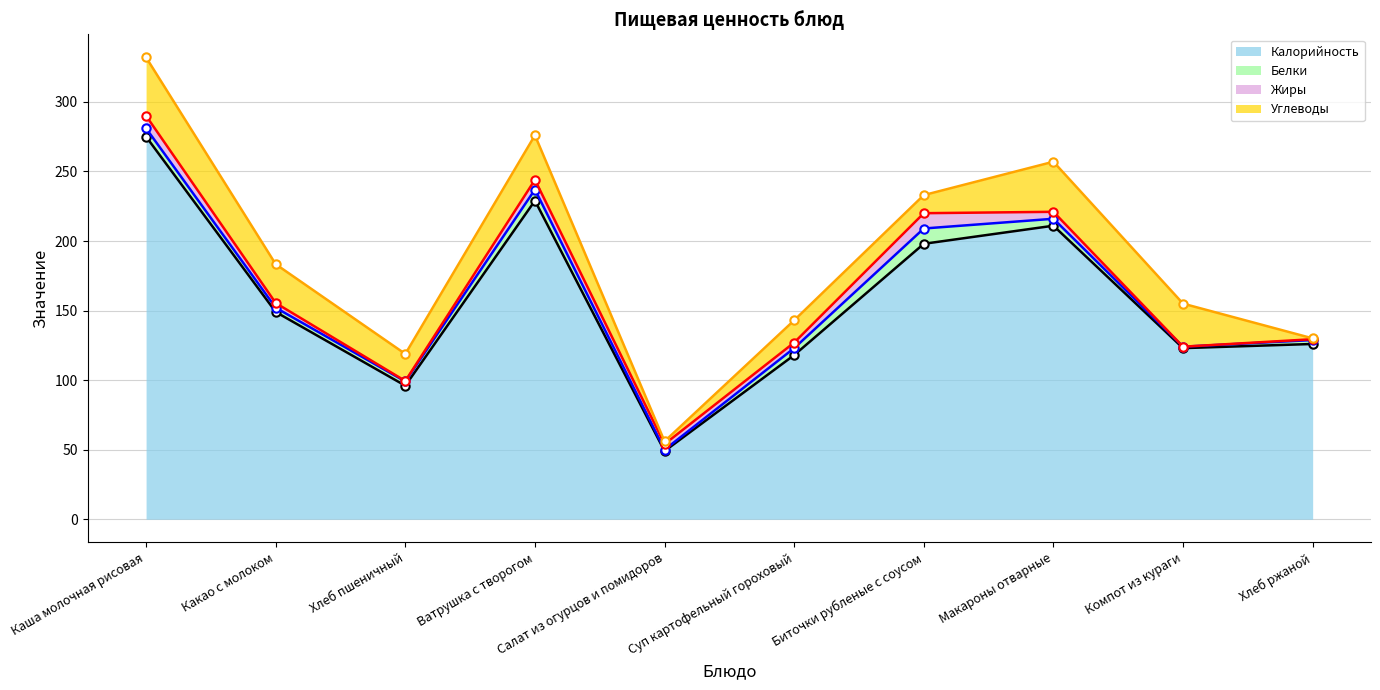

List the series in order of their peak value, highest first.

Углеводы (накоп.), Жиры (накоп.), Белки (накоп.), Калорийность (накоп.)